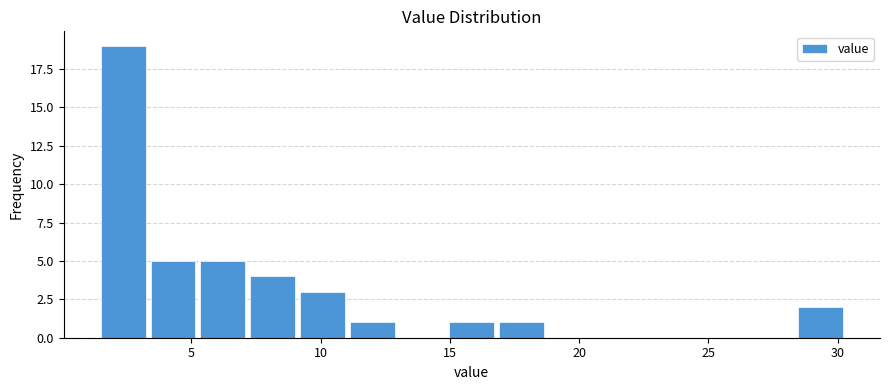

Around what value on the x-axis is the tallest bar? Give the approximate position of its centre, as read against the axis.

2.5